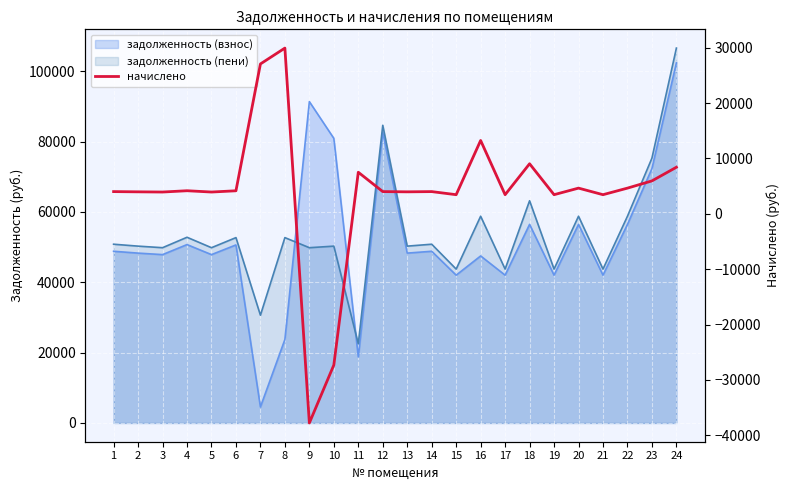

Approximately how many times larger is the value at 12 compared to 2?

1.0